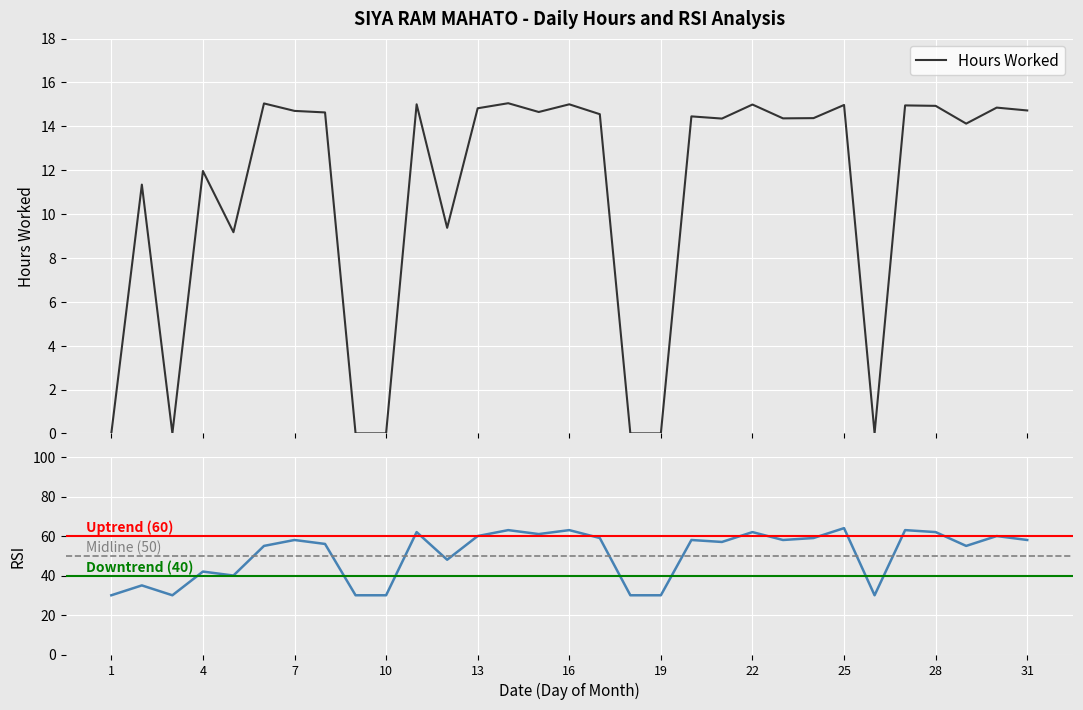

Does the chart display data point markers on the line(s)?

No